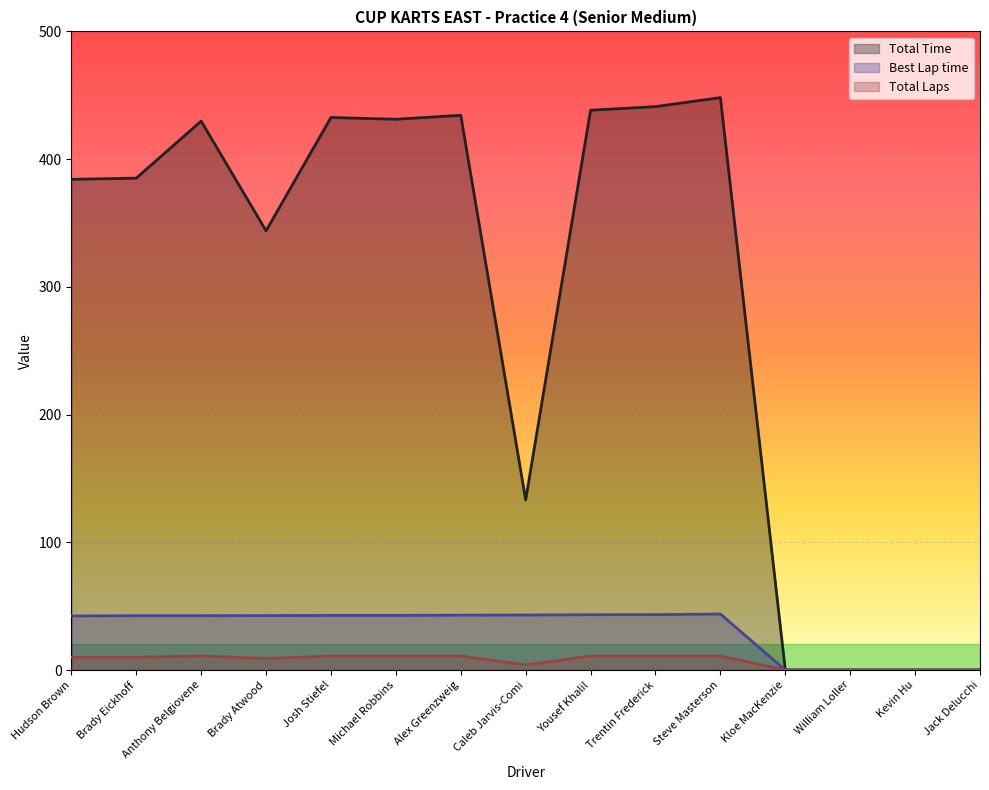

How many data points in Total Time are less than 385?

7